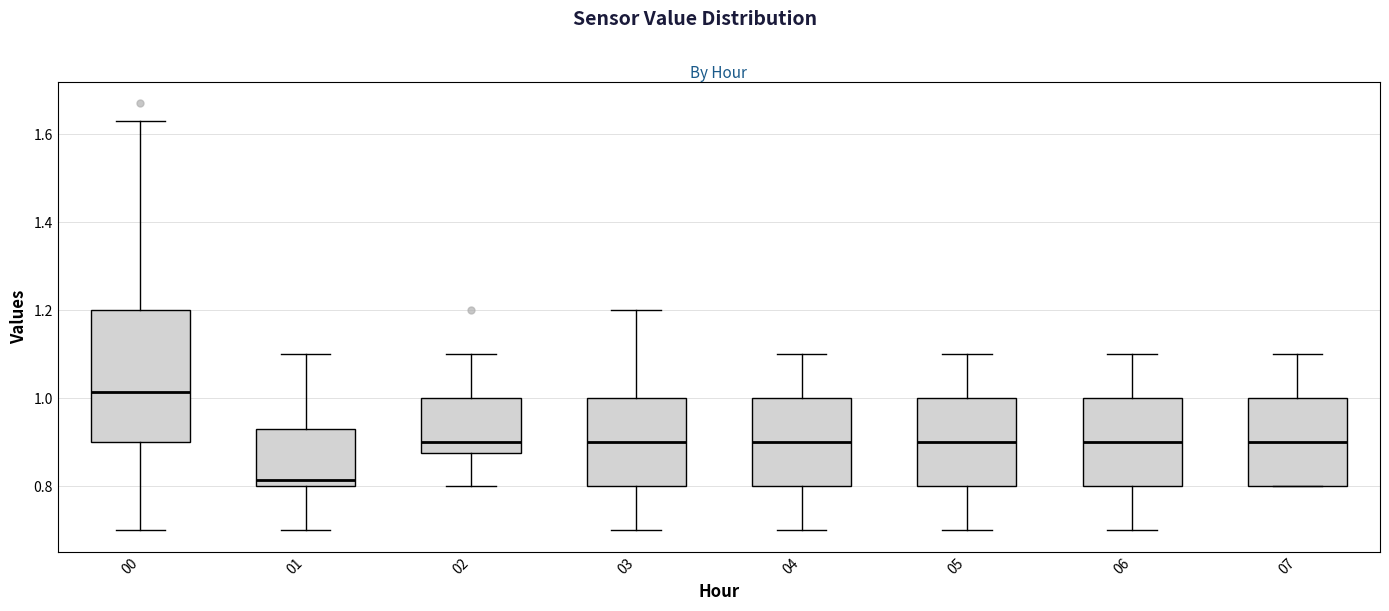

Which box's median line is the highest?

00